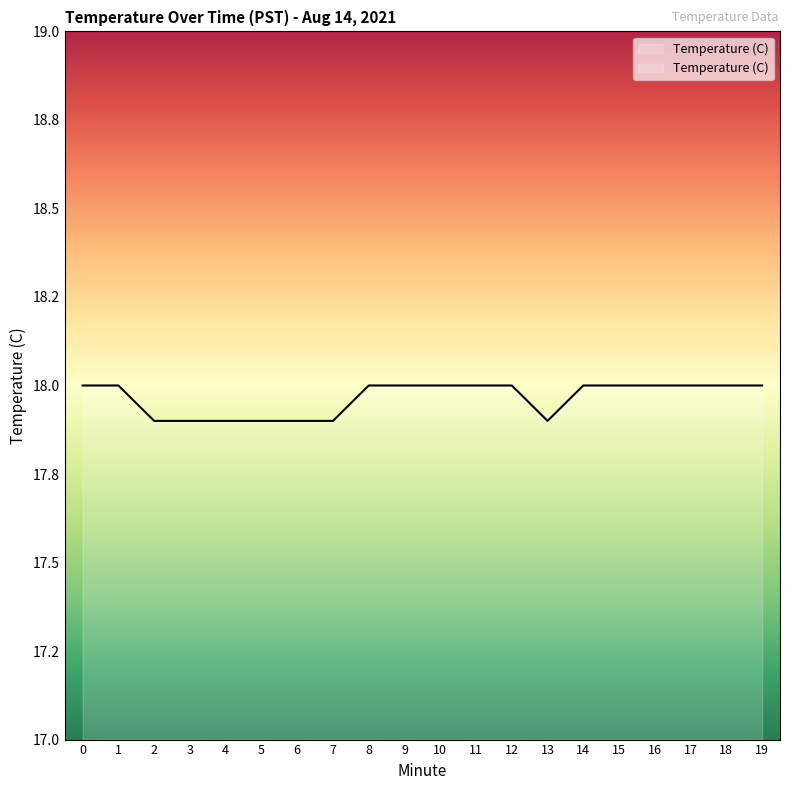

How many series are shown in this chart?

1